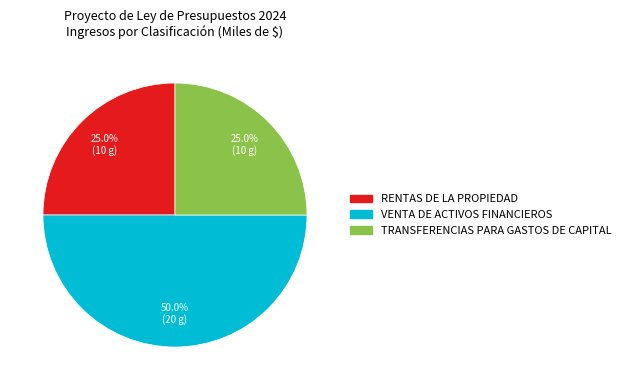

To the nearest percent, what is the difference between the largest and smallest slice percentages?

25%